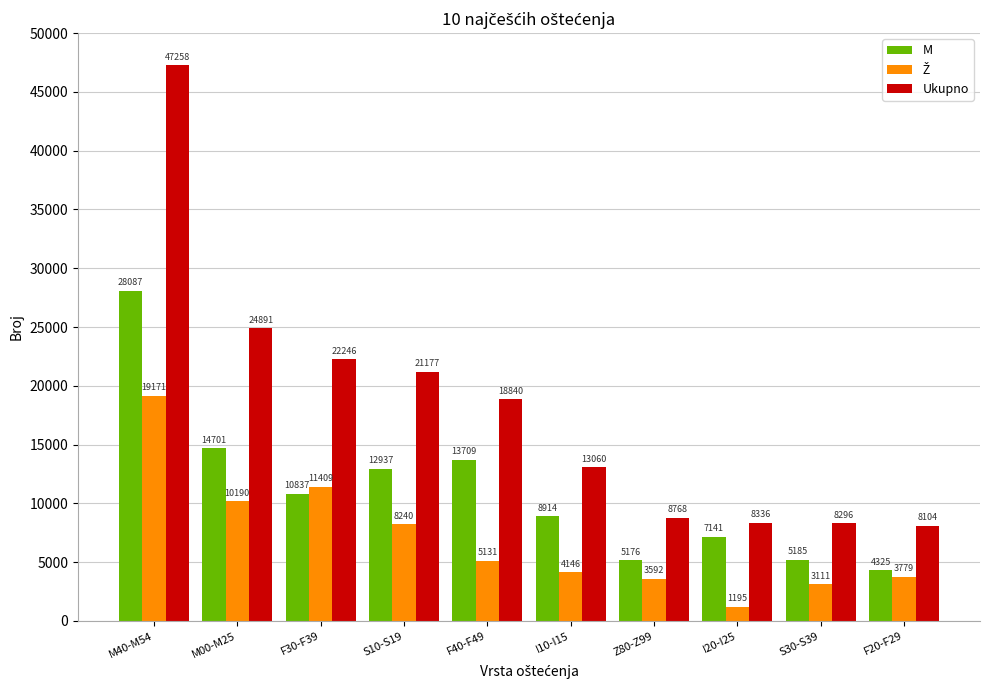

Rank the categories by Ukupno value from highest to lowest.

M40-M54, M00-M25, F30-F39, S10-S19, F40-F49, I10-I15, Z80-Z99, I20-I25, S30-S39, F20-F29